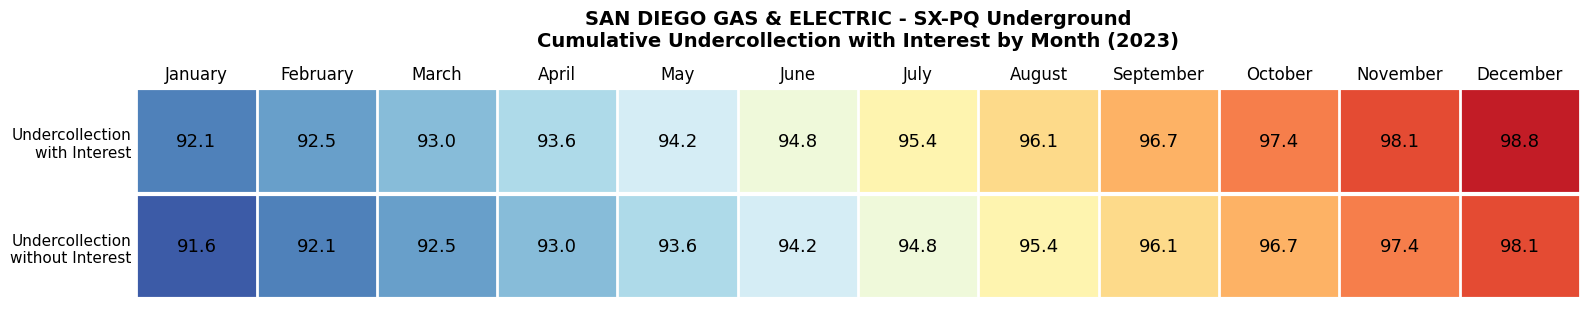

At which category is the sum across all series the highest?

December